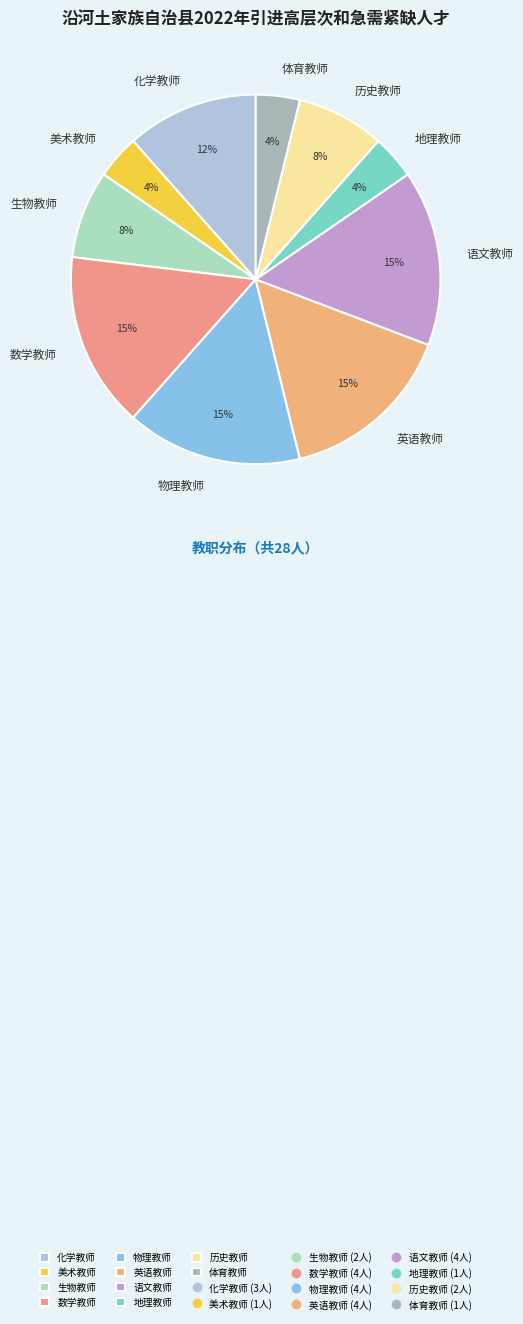

What is the ratio of the value at 数学教师 to the value at 物理教师?

1.0